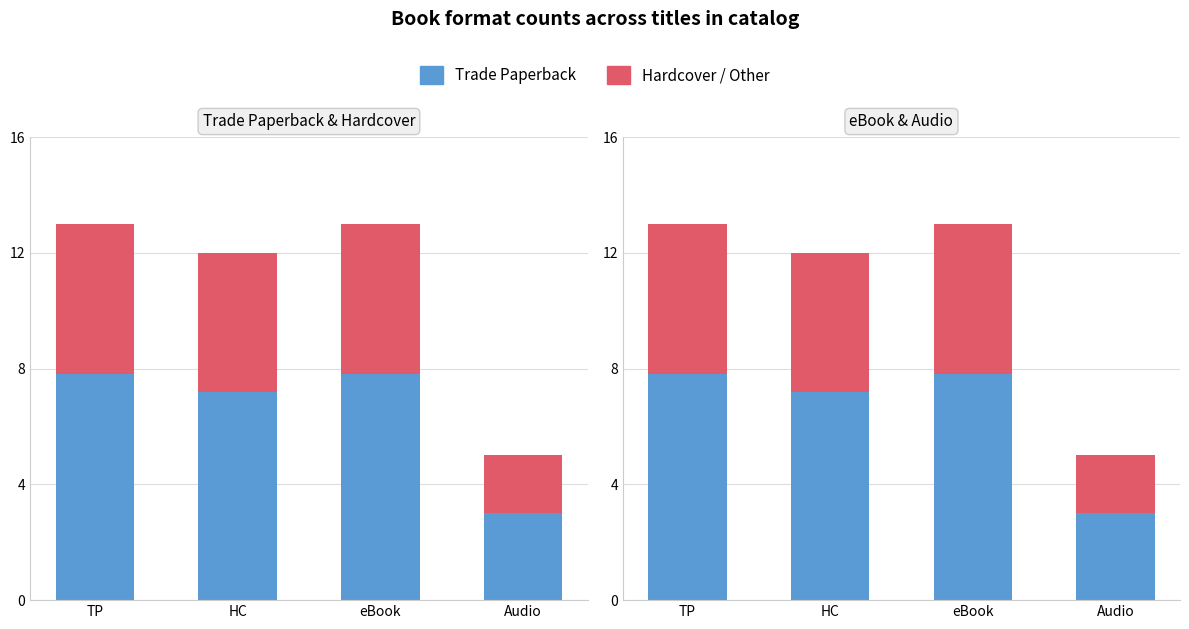

Read the Red Series value at eBook.

5.2